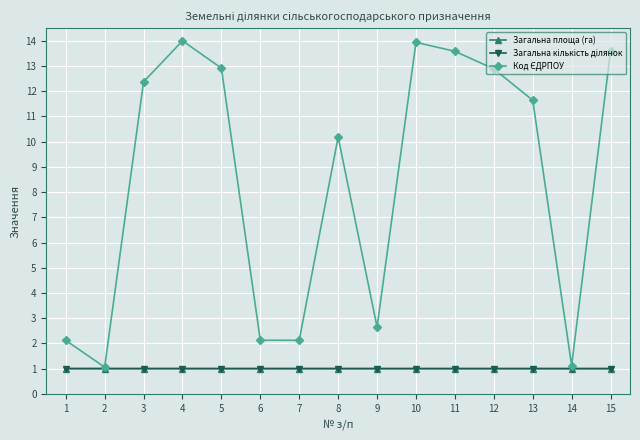

What is the spread (max minus min) of values at 15?

12.6